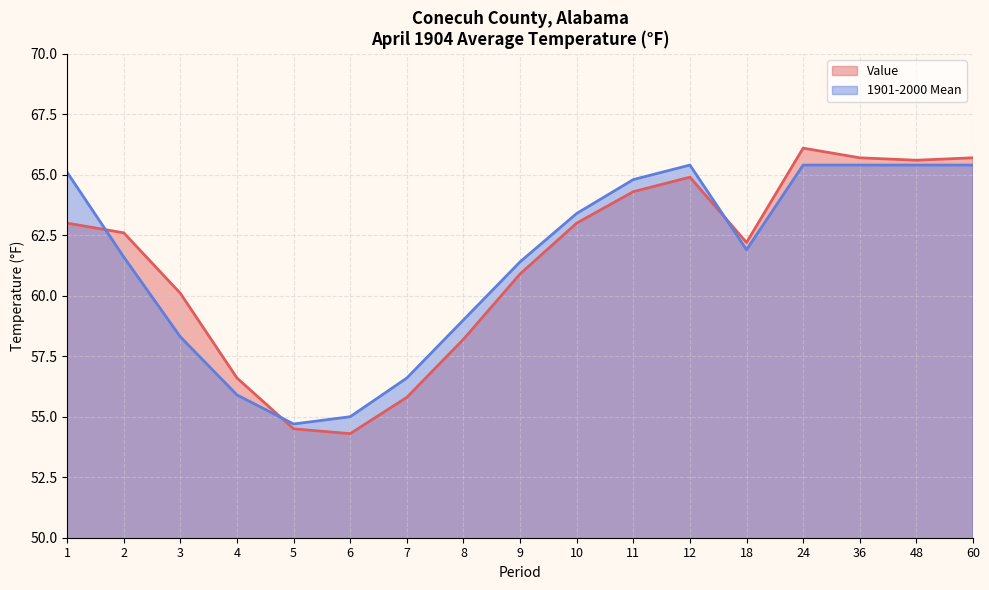

Reading left to right, extract all data points from this chart.

Value: 63.0	62.6	60.1	56.6	54.5	54.3	55.8	58.2	60.9	63.0	64.3	64.9	62.2	66.1	65.7	65.6	65.7
1901-2000 Mean: 65.1	61.6	58.3	55.9	54.7	55.0	56.6	59.0	61.4	63.4	64.8	65.4	61.9	65.4	65.4	65.4	65.4